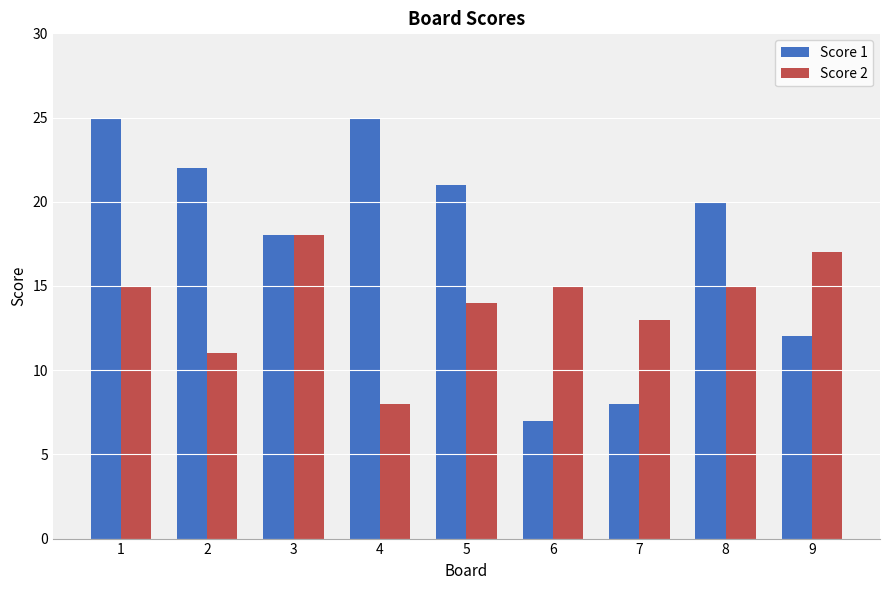

Rank the series by their average value, from lowest to highest.

Score 2, Score 1